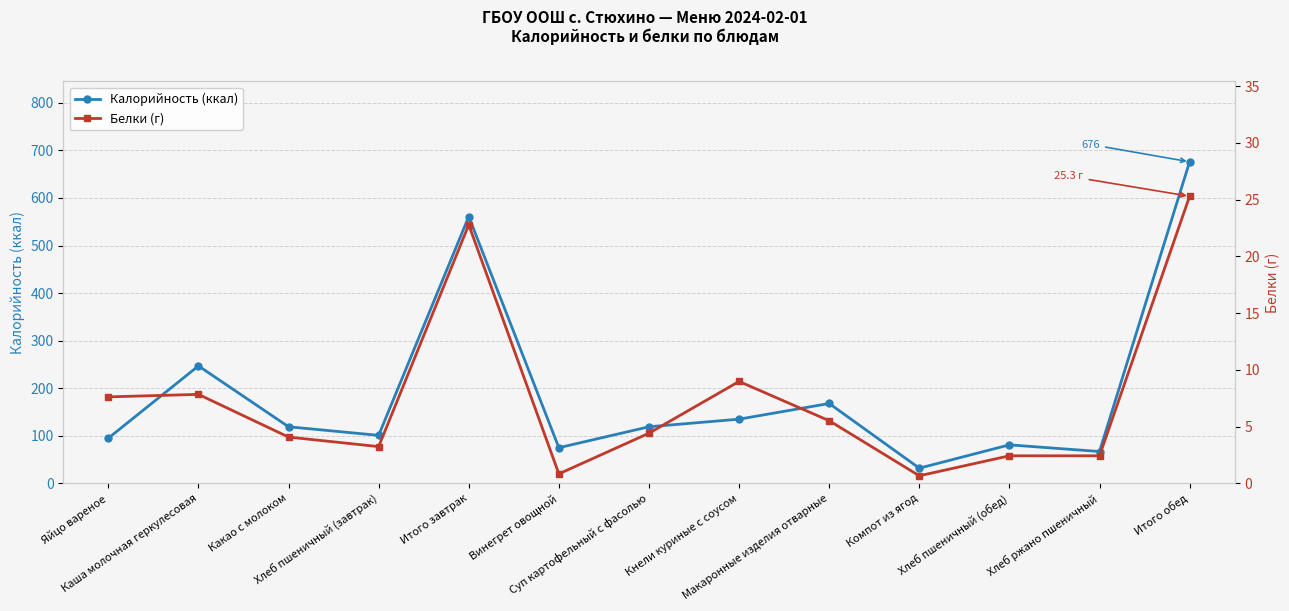

What is the total value across all series at Макаронные изделия отварные?

173.5